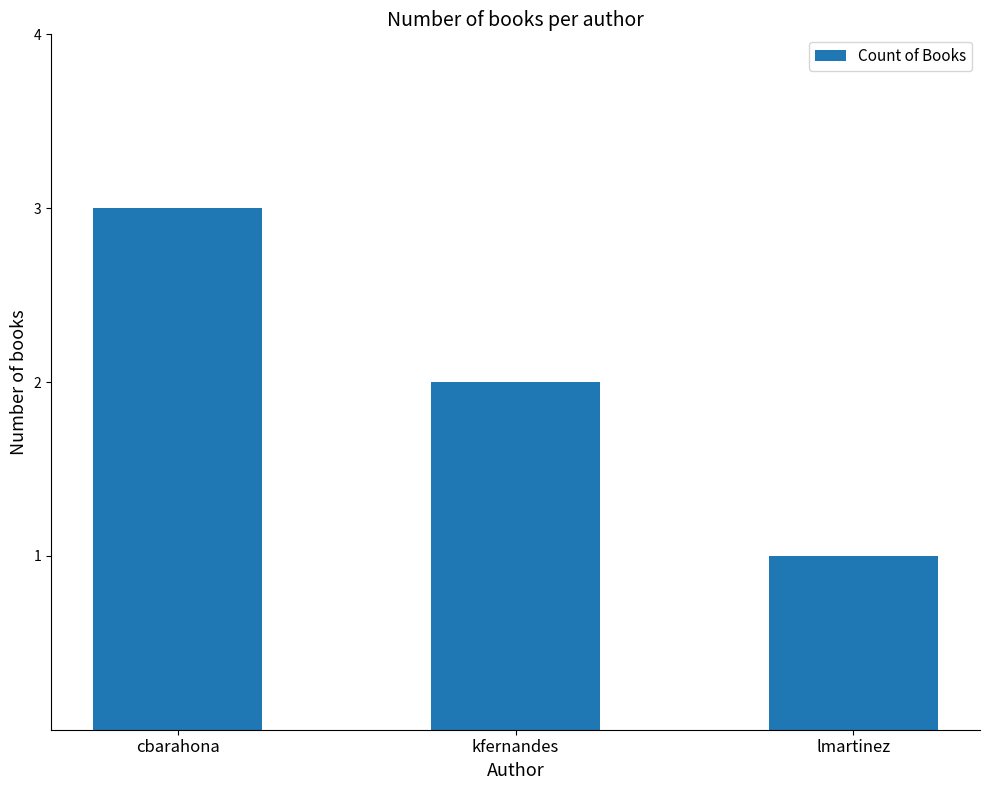

What is the smallest value displayed?

1